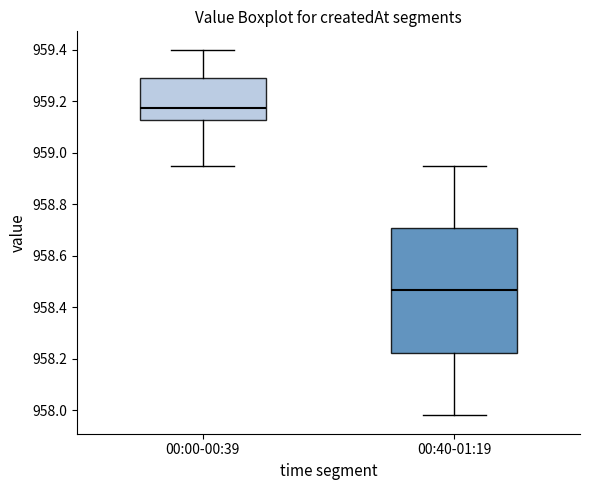

Reading left to right, transcribe this box plot: for each box, give where its median line is, the range the box spans, and where its two whiskers end, as read against the y-axis. The values are not printed on the chart, so give them approximately, as read against the axis.

00:00-00:39: median 959.18, box 959.12 to 959.30, whiskers 958.96 to 959.40
00:40-01:19: median 958.46, box 958.22 to 958.70, whiskers 957.98 to 958.96